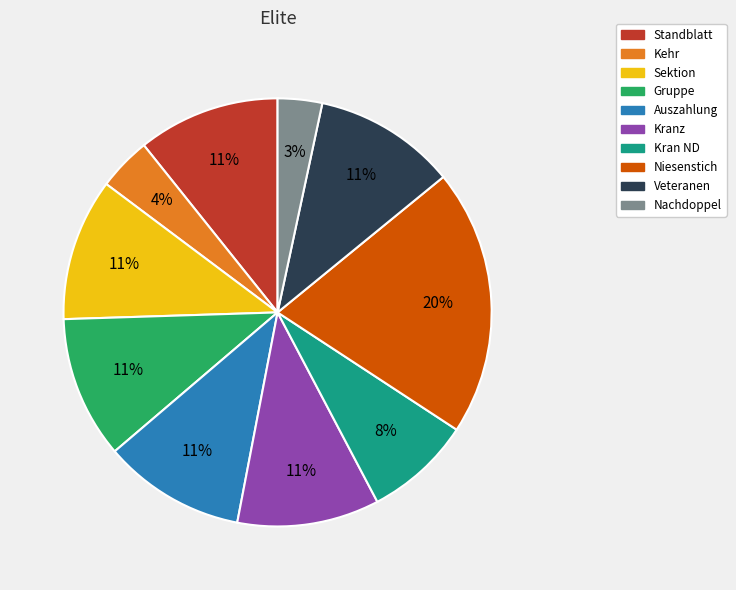

To the nearest percent, what portion does Veteranen represent?

11%